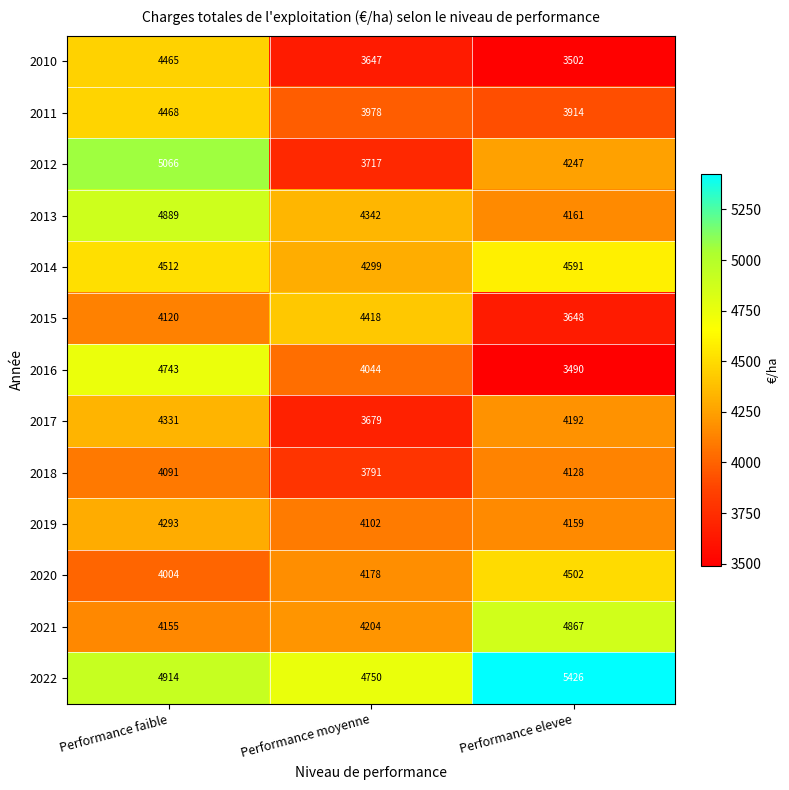

Which series has the largest range (max minus min)?

2012